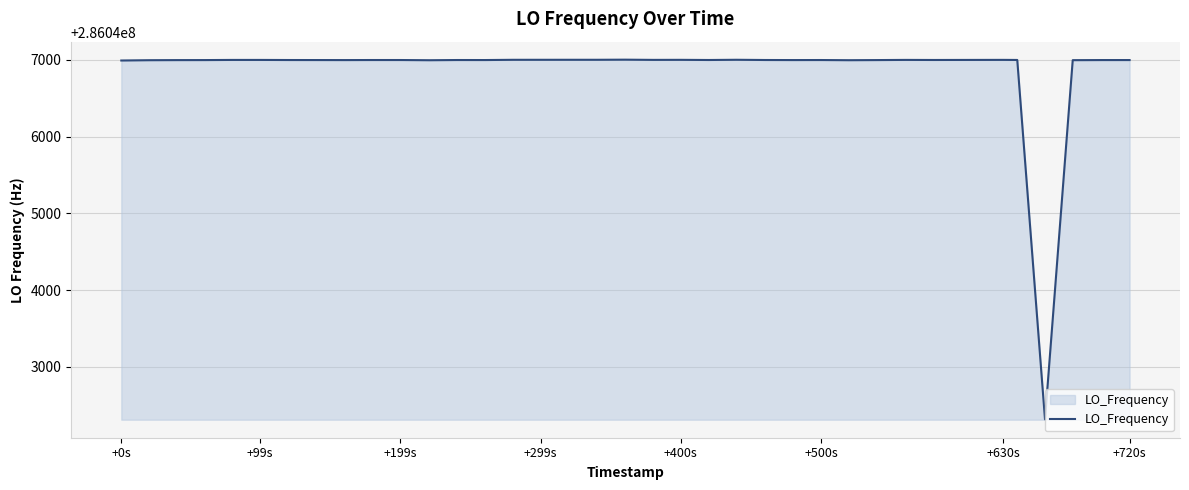

True or false: the data has more than 2 interior local peaks.

True